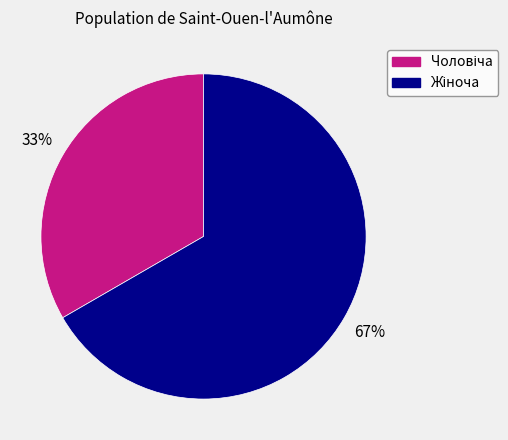

To the nearest percent, what is the average slice percentage?

50%